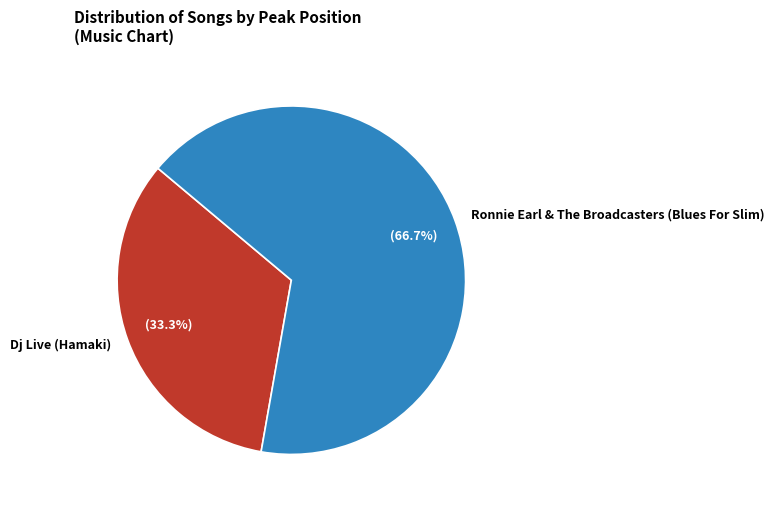

How many slices are in this pie chart?

2